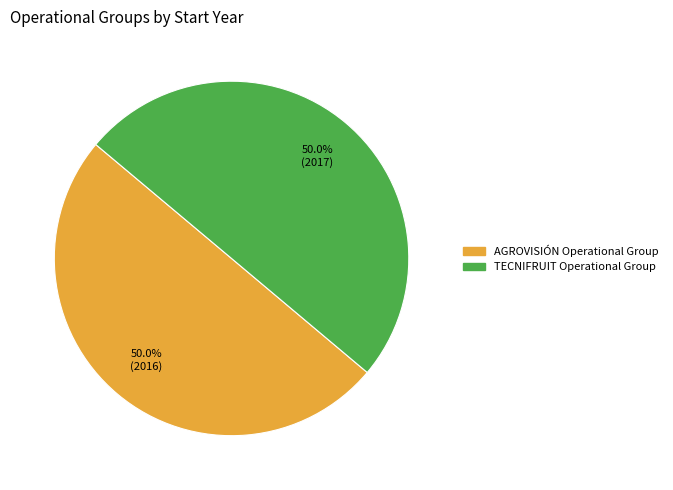

What is the ratio of the value at AGROVISIÓN Operational Group to the value at TECNIFRUIT Operational Group?

1.0